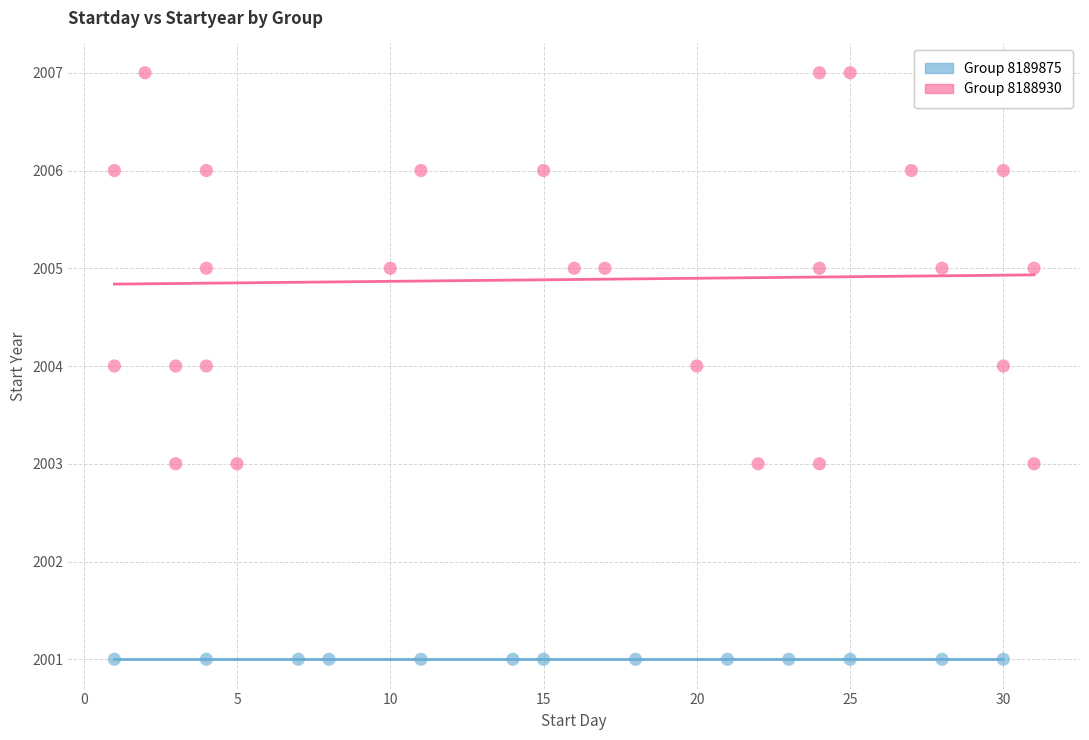

Which series reaches the minimum Y coordinate?

Group 8189875